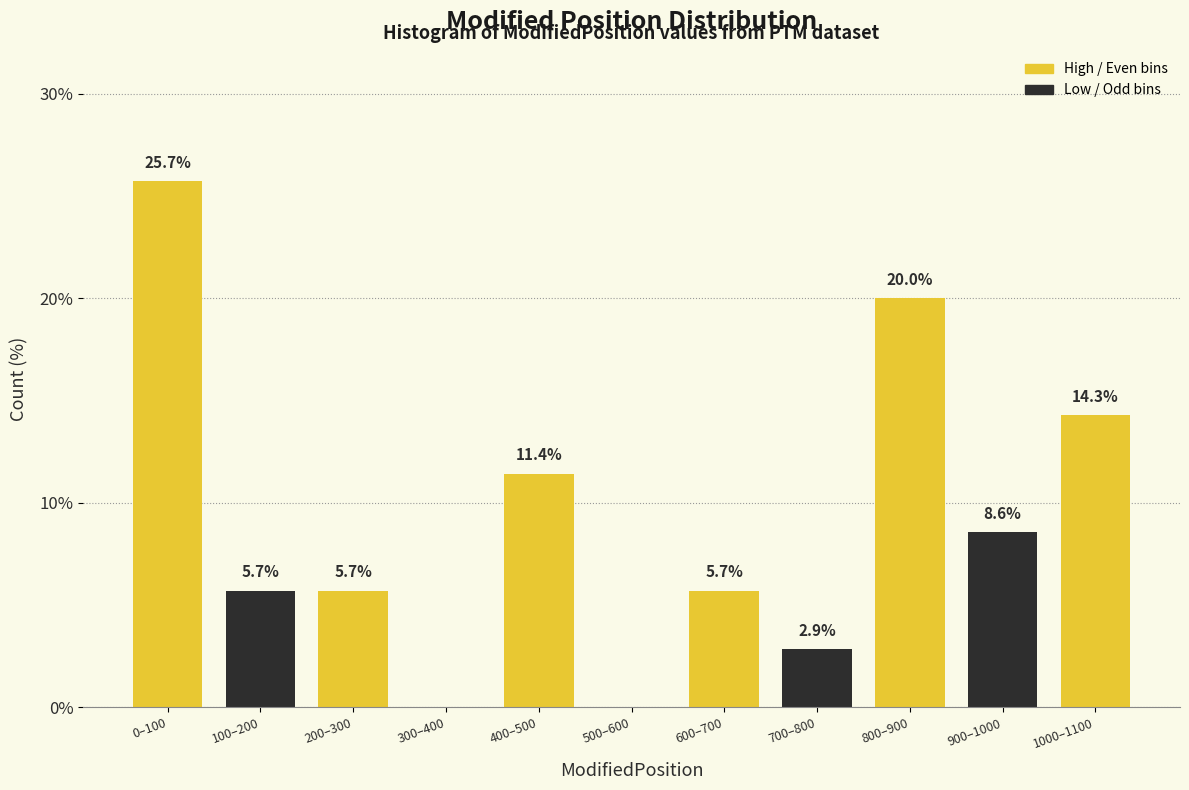

Reading left to right, extract all data points from this chart.

0–100=25.7	100–200=5.7	200–300=5.7	300–400=0.0	400–500=11.4	500–600=0.0	600–700=5.7	700–800=2.9	800–900=20.0	900–1000=8.6	1000–1100=14.3